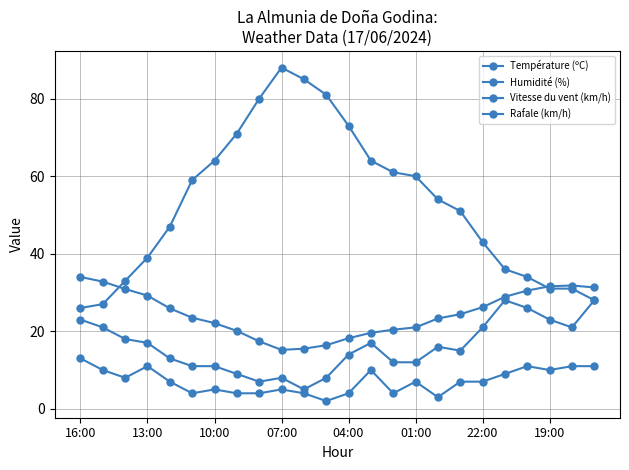

How many lines are shown in the chart?

4